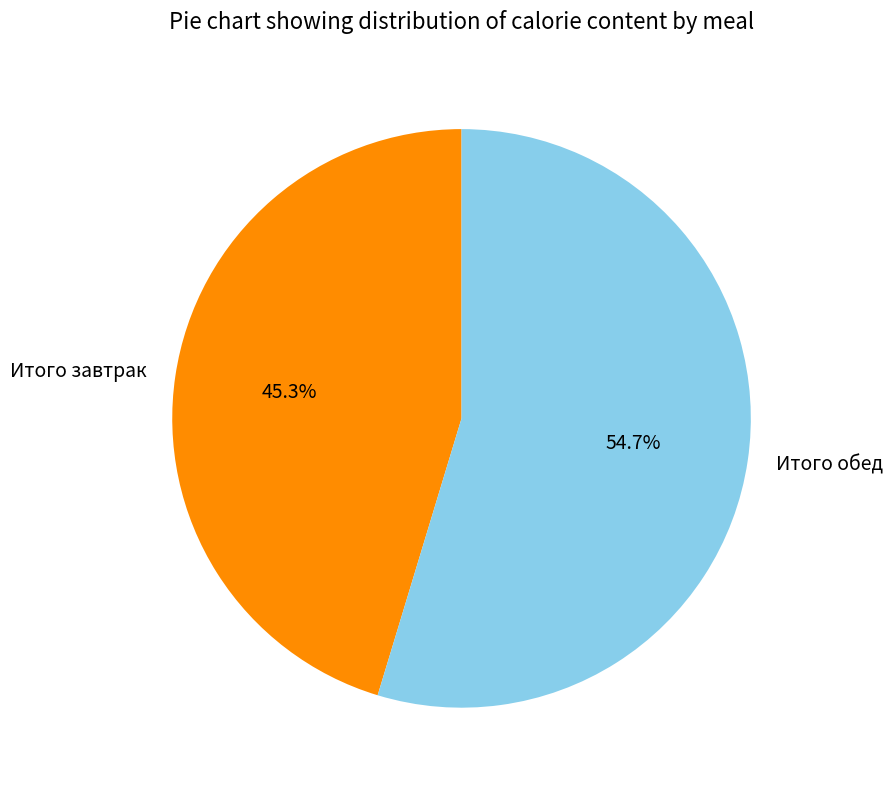

Is it true that Итого завтрак is 45% of the pie?

True